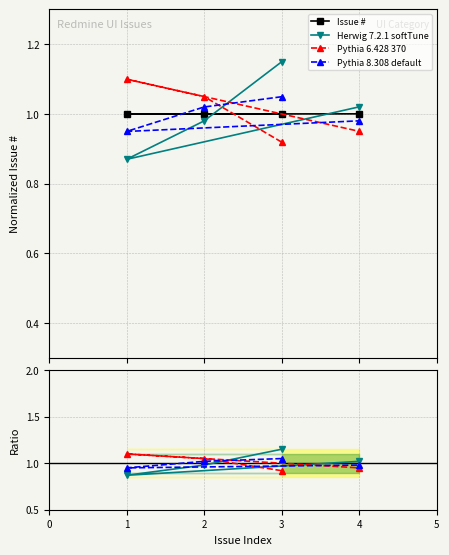

Rank the series by their maximum value, from lowest to highest.

Issue #, Pythia 8.308 default, Pythia 6.428 370, Herwig 7.2.1 softTune